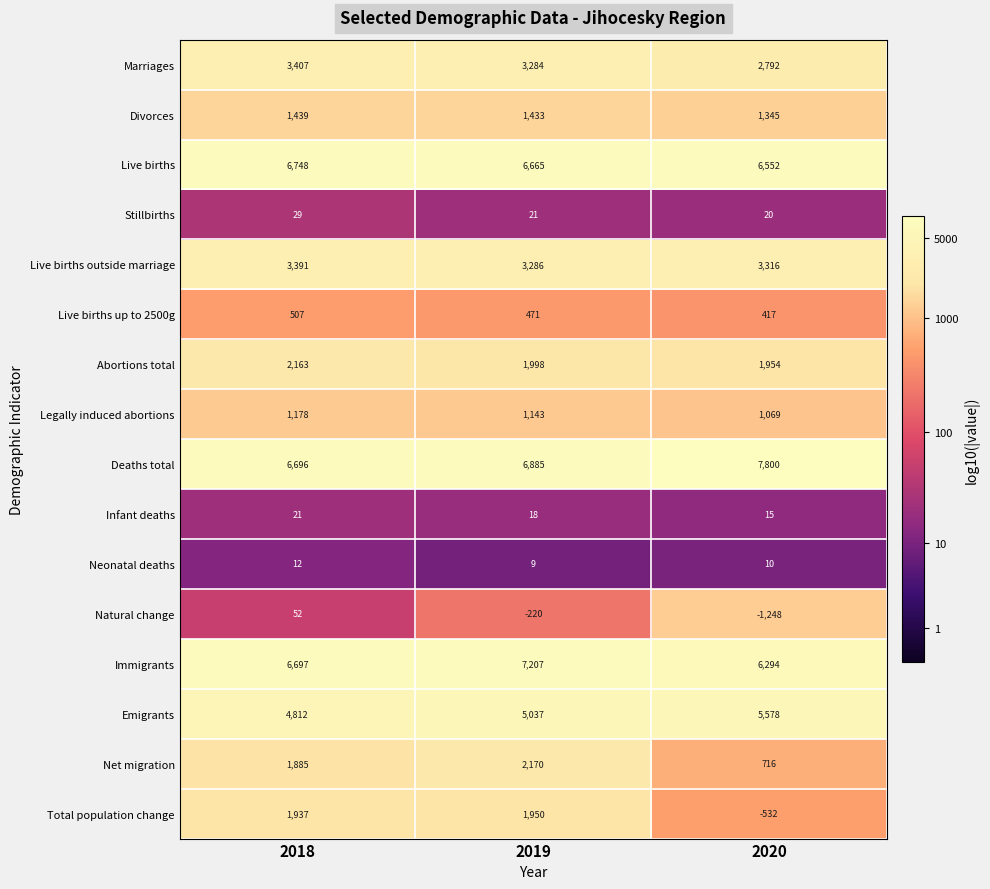

Where is Abortions total nearest to the value 2058?

2019